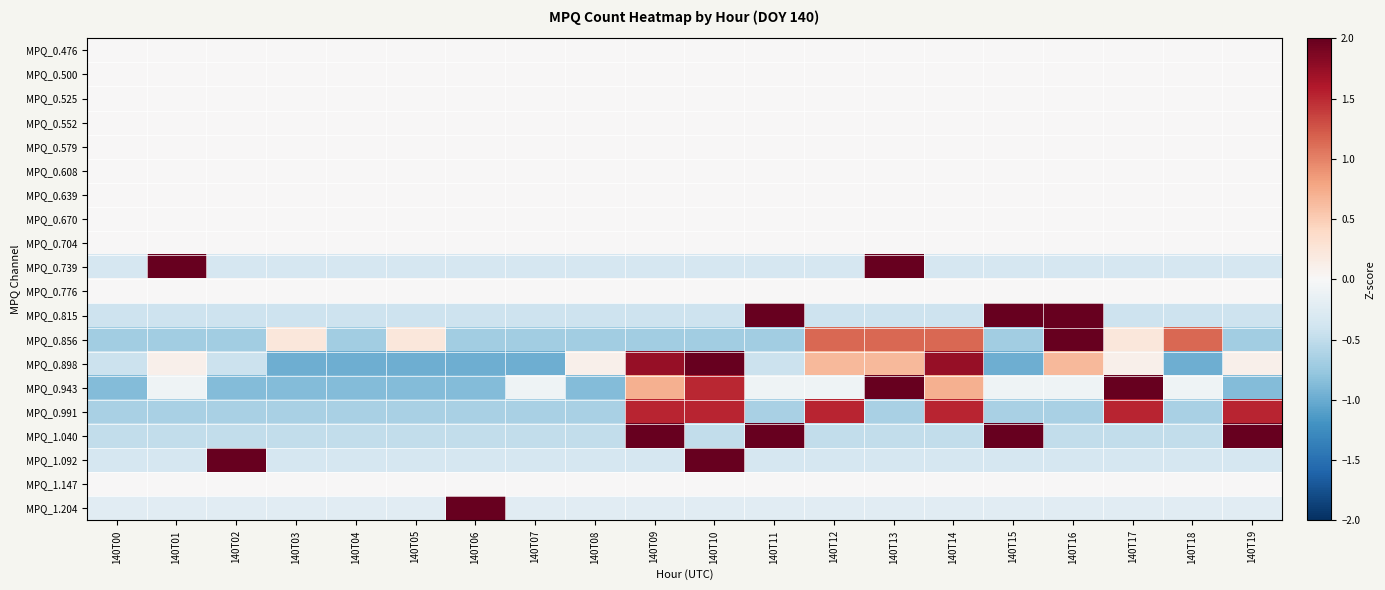

Reading right to left, what are all the values shown in this chart?

MPQ_0.476: 140T19=0.0	140T18=0.0	140T17=0.0	140T16=0.0	140T15=0.0	140T14=0.0	140T13=0.0	140T12=0.0	140T11=0.0	140T10=0.0	140T09=0.0	140T08=0.0	140T07=0.0	140T06=0.0	140T05=0.0	140T04=0.0	140T03=0.0	140T02=0.0	140T01=0.0	140T00=0.0
MPQ_0.500: 140T19=0.0	140T18=0.0	140T17=0.0	140T16=0.0	140T15=0.0	140T14=0.0	140T13=0.0	140T12=0.0	140T11=0.0	140T10=0.0	140T09=0.0	140T08=0.0	140T07=0.0	140T06=0.0	140T05=0.0	140T04=0.0	140T03=0.0	140T02=0.0	140T01=0.0	140T00=0.0
MPQ_0.525: 140T19=0.0	140T18=0.0	140T17=0.0	140T16=0.0	140T15=0.0	140T14=0.0	140T13=0.0	140T12=0.0	140T11=0.0	140T10=0.0	140T09=0.0	140T08=0.0	140T07=0.0	140T06=0.0	140T05=0.0	140T04=0.0	140T03=0.0	140T02=0.0	140T01=0.0	140T00=0.0
MPQ_0.552: 140T19=0.0	140T18=0.0	140T17=0.0	140T16=0.0	140T15=0.0	140T14=0.0	140T13=0.0	140T12=0.0	140T11=0.0	140T10=0.0	140T09=0.0	140T08=0.0	140T07=0.0	140T06=0.0	140T05=0.0	140T04=0.0	140T03=0.0	140T02=0.0	140T01=0.0	140T00=0.0
MPQ_0.579: 140T19=0.0	140T18=0.0	140T17=0.0	140T16=0.0	140T15=0.0	140T14=0.0	140T13=0.0	140T12=0.0	140T11=0.0	140T10=0.0	140T09=0.0	140T08=0.0	140T07=0.0	140T06=0.0	140T05=0.0	140T04=0.0	140T03=0.0	140T02=0.0	140T01=0.0	140T00=0.0
MPQ_0.608: 140T19=0.0	140T18=0.0	140T17=0.0	140T16=0.0	140T15=0.0	140T14=0.0	140T13=0.0	140T12=0.0	140T11=0.0	140T10=0.0	140T09=0.0	140T08=0.0	140T07=0.0	140T06=0.0	140T05=0.0	140T04=0.0	140T03=0.0	140T02=0.0	140T01=0.0	140T00=0.0
MPQ_0.639: 140T19=0.0	140T18=0.0	140T17=0.0	140T16=0.0	140T15=0.0	140T14=0.0	140T13=0.0	140T12=0.0	140T11=0.0	140T10=0.0	140T09=0.0	140T08=0.0	140T07=0.0	140T06=0.0	140T05=0.0	140T04=0.0	140T03=0.0	140T02=0.0	140T01=0.0	140T00=0.0
MPQ_0.670: 140T19=0.0	140T18=0.0	140T17=0.0	140T16=0.0	140T15=0.0	140T14=0.0	140T13=0.0	140T12=0.0	140T11=0.0	140T10=0.0	140T09=0.0	140T08=0.0	140T07=0.0	140T06=0.0	140T05=0.0	140T04=0.0	140T03=0.0	140T02=0.0	140T01=0.0	140T00=0.0
MPQ_0.704: 140T19=0.0	140T18=0.0	140T17=0.0	140T16=0.0	140T15=0.0	140T14=0.0	140T13=0.0	140T12=0.0	140T11=0.0	140T10=0.0	140T09=0.0	140T08=0.0	140T07=0.0	140T06=0.0	140T05=0.0	140T04=0.0	140T03=0.0	140T02=0.0	140T01=0.0	140T00=0.0
MPQ_0.739: 140T19=-0.3	140T18=-0.3	140T17=-0.3	140T16=-0.3	140T15=-0.3	140T14=-0.3	140T13=3.0	140T12=-0.3	140T11=-0.3	140T10=-0.3	140T09=-0.3	140T08=-0.3	140T07=-0.3	140T06=-0.3	140T05=-0.3	140T04=-0.3	140T03=-0.3	140T02=-0.3	140T01=3.0	140T00=-0.3
MPQ_0.776: 140T19=0.0	140T18=0.0	140T17=0.0	140T16=0.0	140T15=0.0	140T14=0.0	140T13=0.0	140T12=0.0	140T11=0.0	140T10=0.0	140T09=0.0	140T08=0.0	140T07=0.0	140T06=0.0	140T05=0.0	140T04=0.0	140T03=0.0	140T02=0.0	140T01=0.0	140T00=0.0
MPQ_0.815: 140T19=-0.4	140T18=-0.4	140T17=-0.4	140T16=2.4	140T15=2.4	140T14=-0.4	140T13=-0.4	140T12=-0.4	140T11=2.4	140T10=-0.4	140T09=-0.4	140T08=-0.4	140T07=-0.4	140T06=-0.4	140T05=-0.4	140T04=-0.4	140T03=-0.4	140T02=-0.4	140T01=-0.4	140T00=-0.4
MPQ_0.856: 140T19=-0.7	140T18=1.1	140T17=0.2	140T16=3.0	140T15=-0.7	140T14=1.1	140T13=1.1	140T12=1.1	140T11=-0.7	140T10=-0.7	140T09=-0.7	140T08=-0.7	140T07=-0.7	140T06=-0.7	140T05=0.2	140T04=-0.7	140T03=0.2	140T02=-0.7	140T01=-0.7	140T00=-0.7
MPQ_0.898: 140T19=0.1	140T18=-1.0	140T17=0.1	140T16=0.7	140T15=-1.0	140T14=1.7	140T13=0.7	140T12=0.7	140T11=-0.4	140T10=2.3	140T09=1.7	140T08=0.1	140T07=-1.0	140T06=-1.0	140T05=-1.0	140T04=-1.0	140T03=-1.0	140T02=-0.4	140T01=0.1	140T00=-0.4
MPQ_0.943: 140T19=-0.9	140T18=-0.1	140T17=2.3	140T16=-0.1	140T15=-0.1	140T14=0.7	140T13=2.3	140T12=-0.1	140T11=-0.1	140T10=1.5	140T09=0.7	140T08=-0.9	140T07=-0.1	140T06=-0.9	140T05=-0.9	140T04=-0.9	140T03=-0.9	140T02=-0.9	140T01=-0.1	140T00=-0.9
MPQ_0.991: 140T19=1.5	140T18=-0.7	140T17=1.5	140T16=-0.7	140T15=-0.7	140T14=1.5	140T13=-0.7	140T12=1.5	140T11=-0.7	140T10=1.5	140T09=1.5	140T08=-0.7	140T07=-0.7	140T06=-0.7	140T05=-0.7	140T04=-0.7	140T03=-0.7	140T02=-0.7	140T01=-0.7	140T00=-0.7
MPQ_1.040: 140T19=2.0	140T18=-0.5	140T17=-0.5	140T16=-0.5	140T15=2.0	140T14=-0.5	140T13=-0.5	140T12=-0.5	140T11=2.0	140T10=-0.5	140T09=2.0	140T08=-0.5	140T07=-0.5	140T06=-0.5	140T05=-0.5	140T04=-0.5	140T03=-0.5	140T02=-0.5	140T01=-0.5	140T00=-0.5
MPQ_1.092: 140T19=-0.3	140T18=-0.3	140T17=-0.3	140T16=-0.3	140T15=-0.3	140T14=-0.3	140T13=-0.3	140T12=-0.3	140T11=-0.3	140T10=3.0	140T09=-0.3	140T08=-0.3	140T07=-0.3	140T06=-0.3	140T05=-0.3	140T04=-0.3	140T03=-0.3	140T02=3.0	140T01=-0.3	140T00=-0.3
MPQ_1.147: 140T19=0.0	140T18=0.0	140T17=0.0	140T16=0.0	140T15=0.0	140T14=0.0	140T13=0.0	140T12=0.0	140T11=0.0	140T10=0.0	140T09=0.0	140T08=0.0	140T07=0.0	140T06=0.0	140T05=0.0	140T04=0.0	140T03=0.0	140T02=0.0	140T01=0.0	140T00=0.0
MPQ_1.204: 140T19=-0.2	140T18=-0.2	140T17=-0.2	140T16=-0.2	140T15=-0.2	140T14=-0.2	140T13=-0.2	140T12=-0.2	140T11=-0.2	140T10=-0.2	140T09=-0.2	140T08=-0.2	140T07=-0.2	140T06=4.4	140T05=-0.2	140T04=-0.2	140T03=-0.2	140T02=-0.2	140T01=-0.2	140T00=-0.2